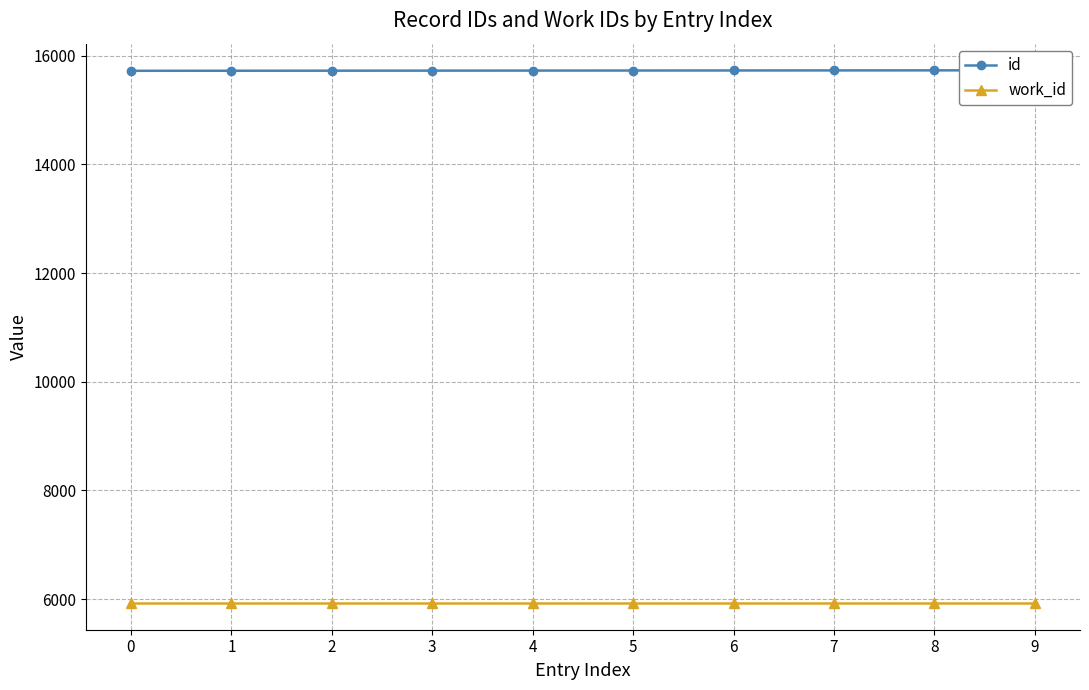

What is the minimum value for id?

15724